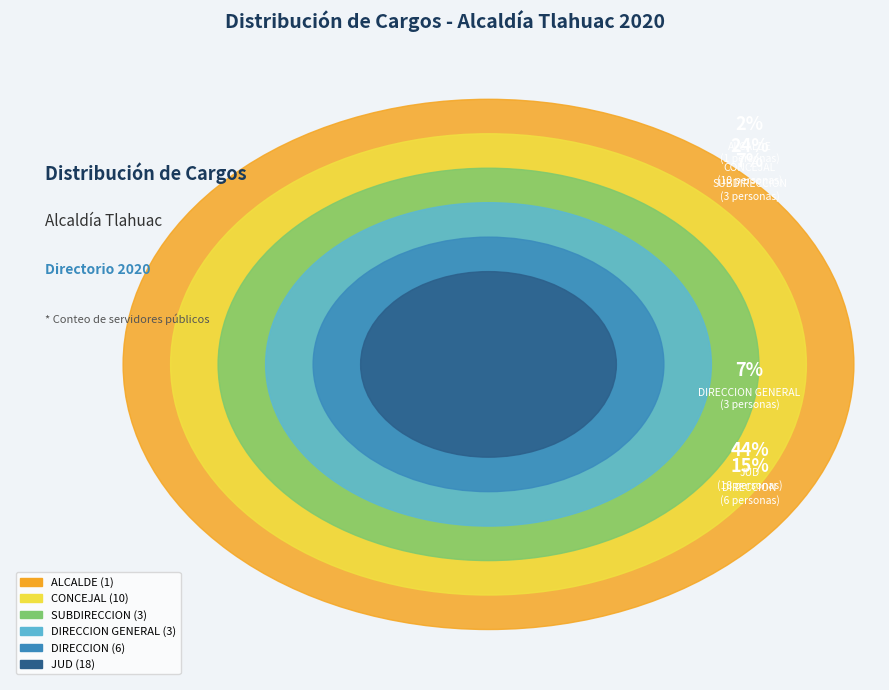

Is ALCALDE the majority of the pie?

No